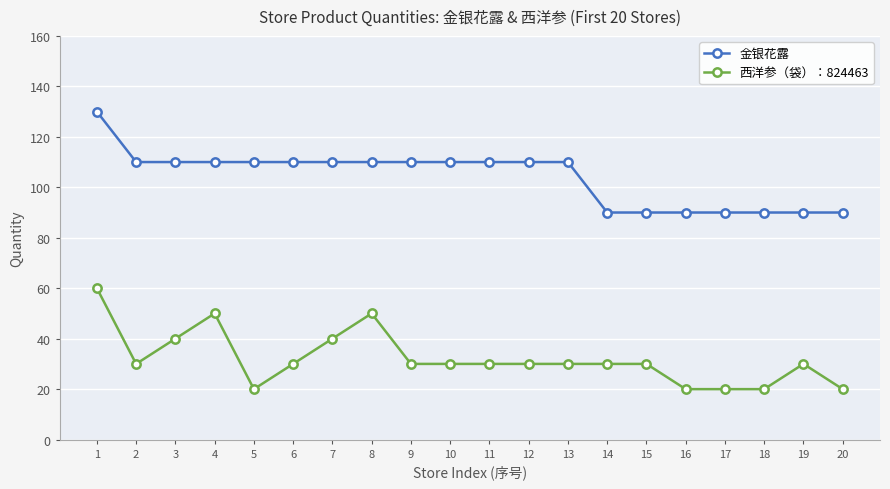

Between 12 and 19, which series saw the biggest shift?

金银花露